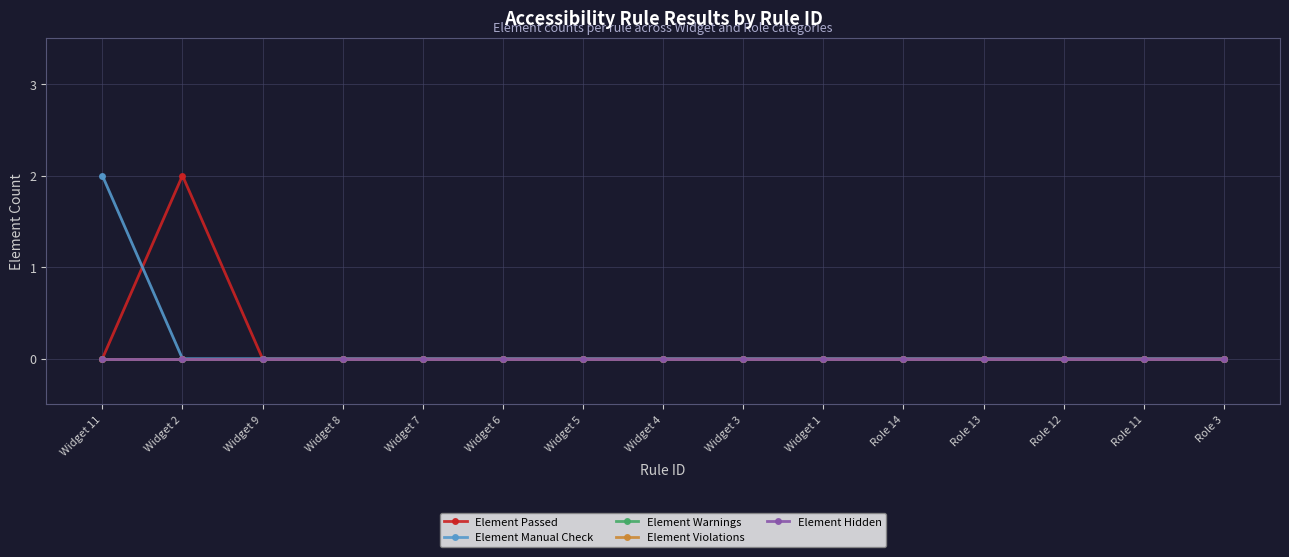

What is the label of the 9th point from the left?

Widget 3